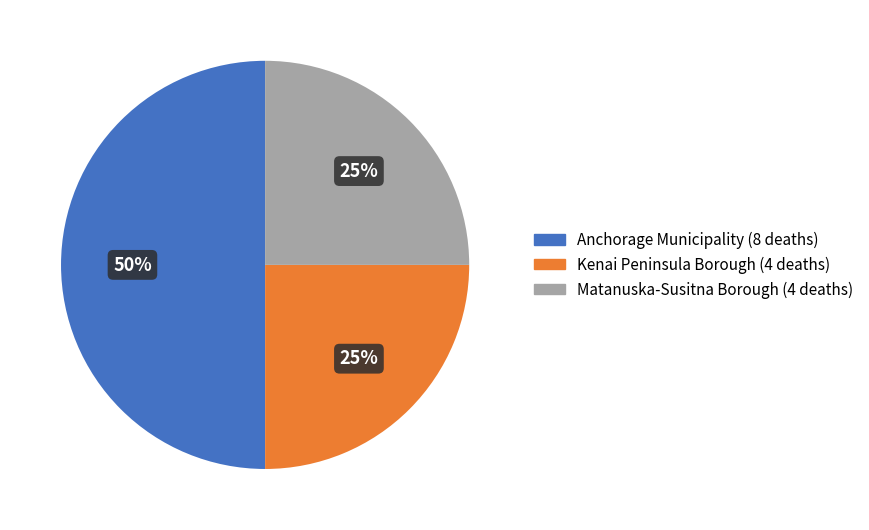

Is the sum of Anchorage Municipality and Kenai Peninsula Borough greater than half?

Yes